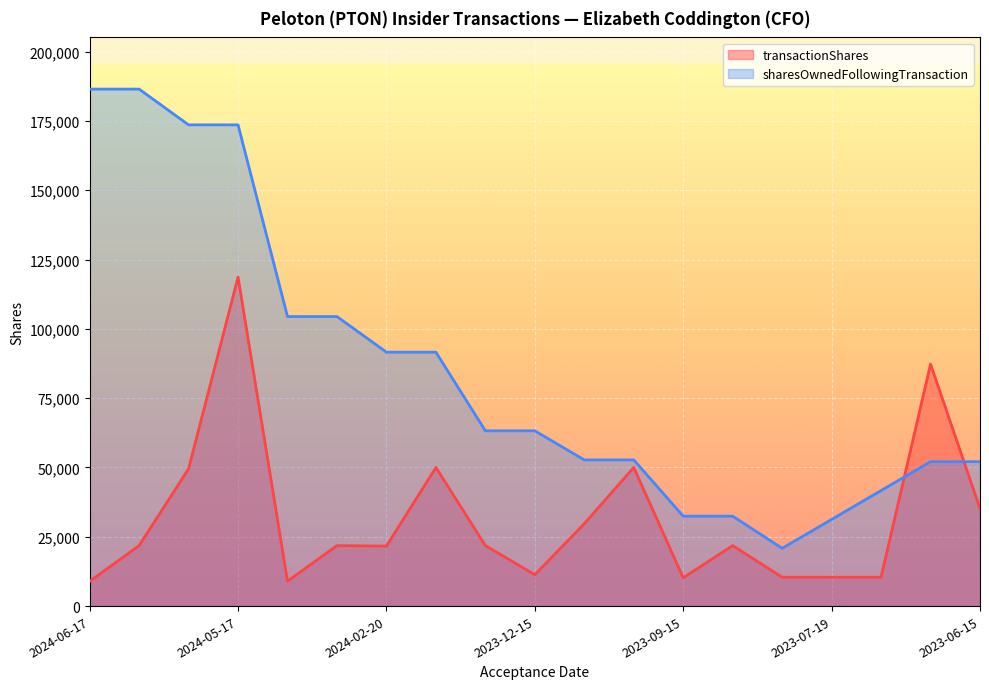

How many lines are shown in the chart?

2